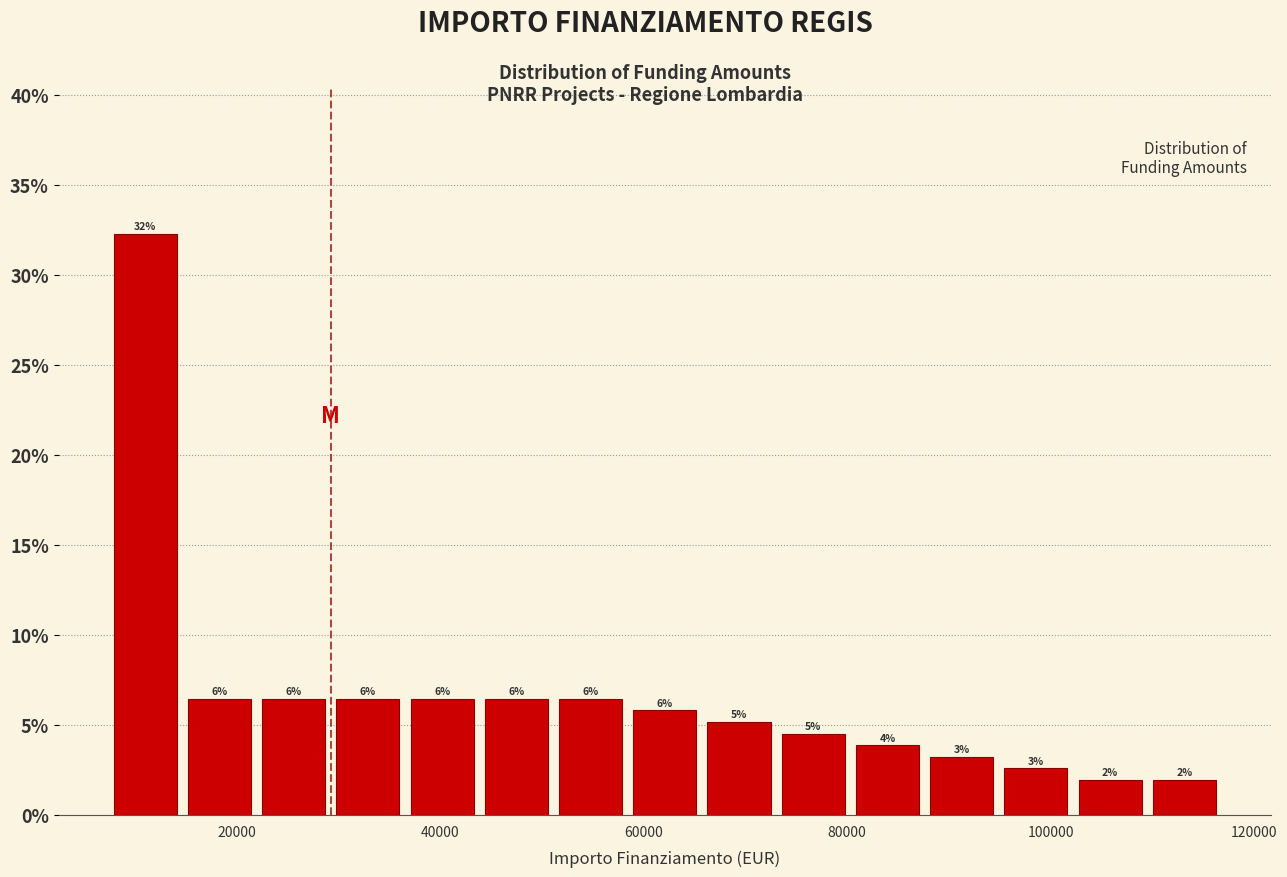

Read against the x-axis, roughly where is the centre of the tallest bar?

10000